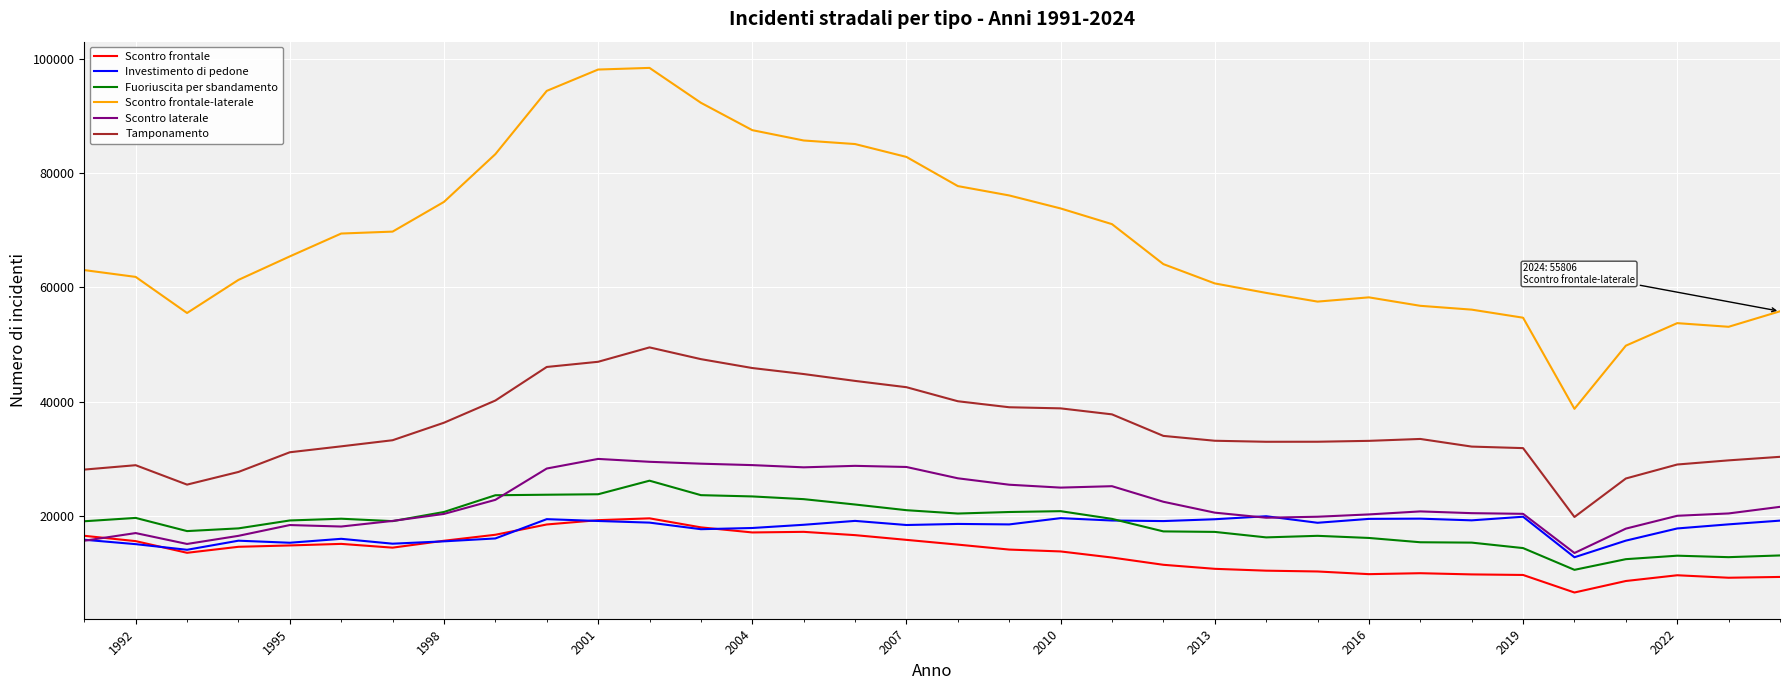

Which series has the largest range (max minus min)?

Scontro frontale-laterale